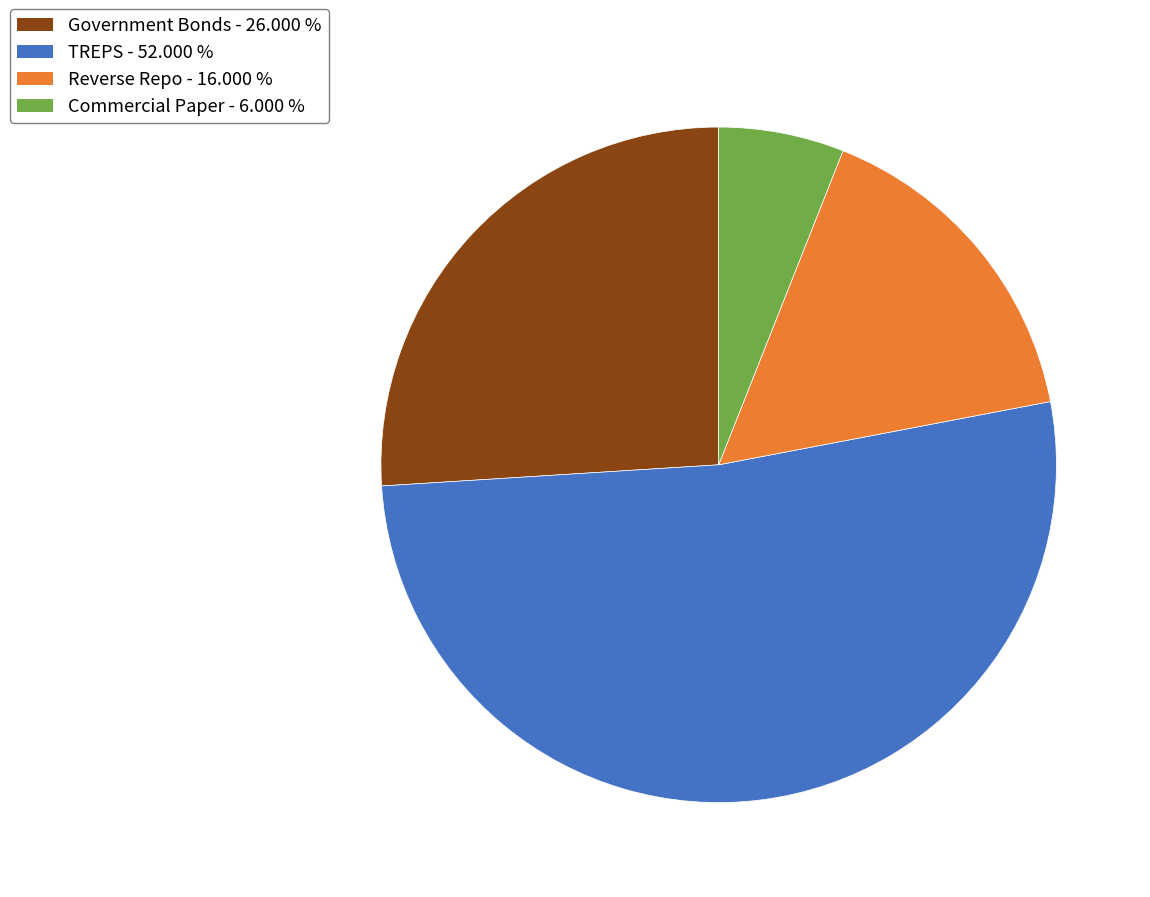

What is the majority slice?

TREPS